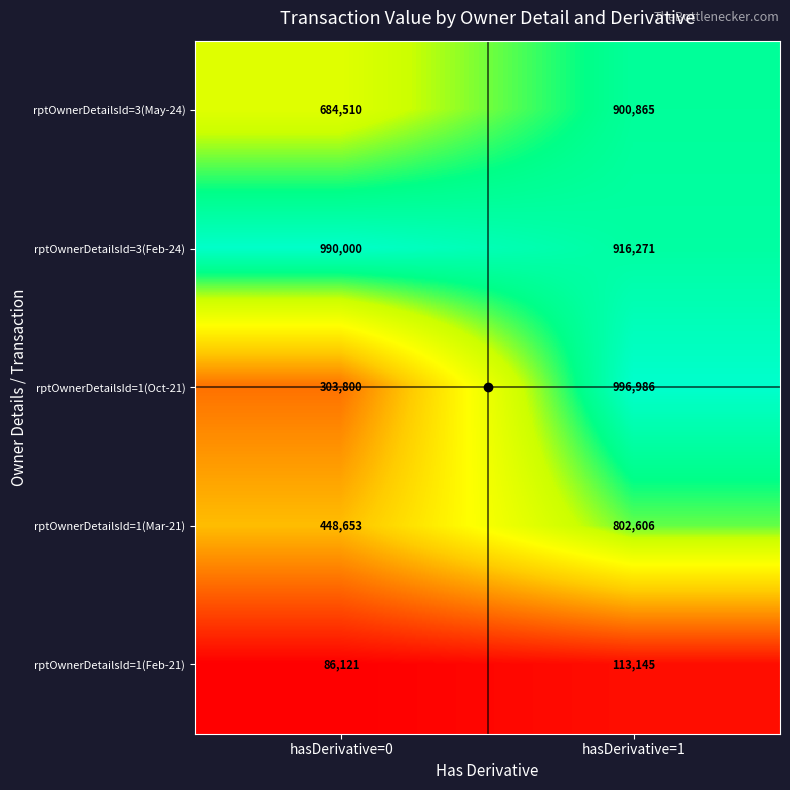

At which category does the chart reach its peak across all series?

hasDerivative=1